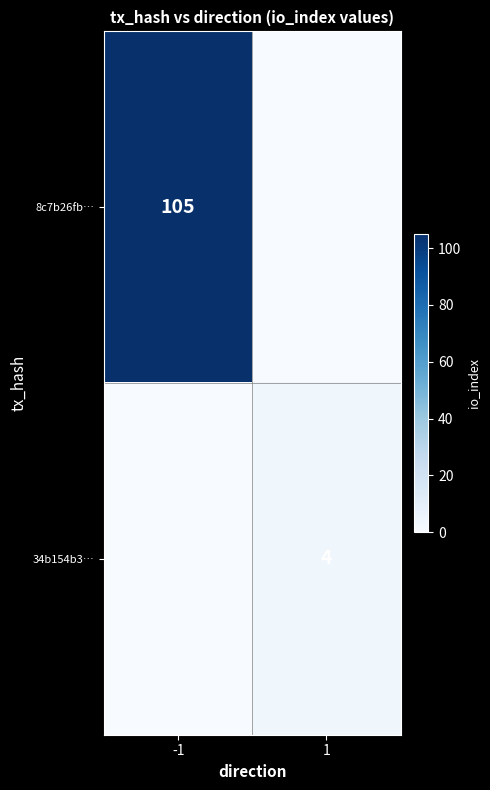

The value of 8c7b26fb… at -1 is 156. True or false?

False